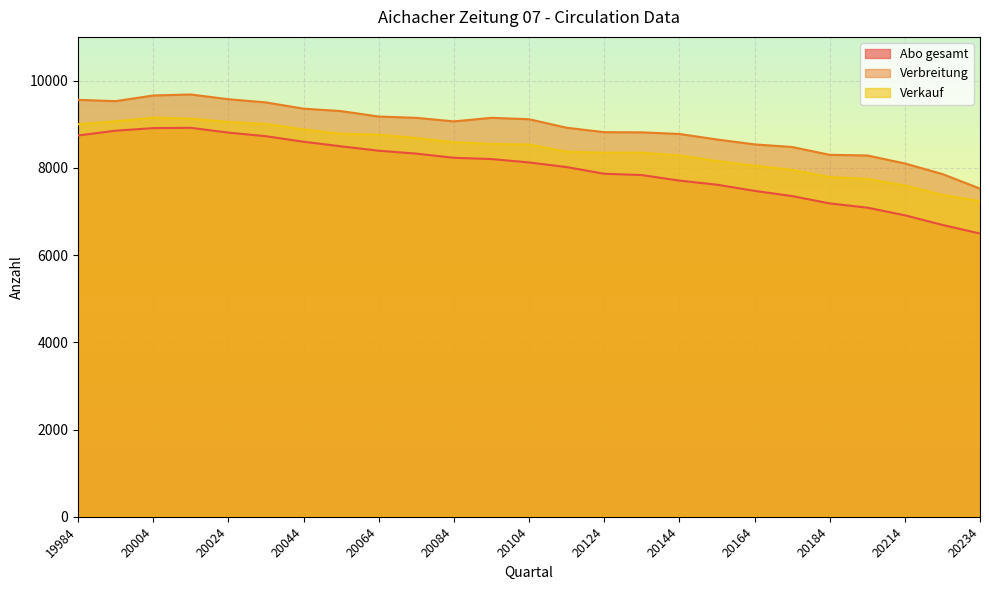

What is the smallest value displayed?

6492